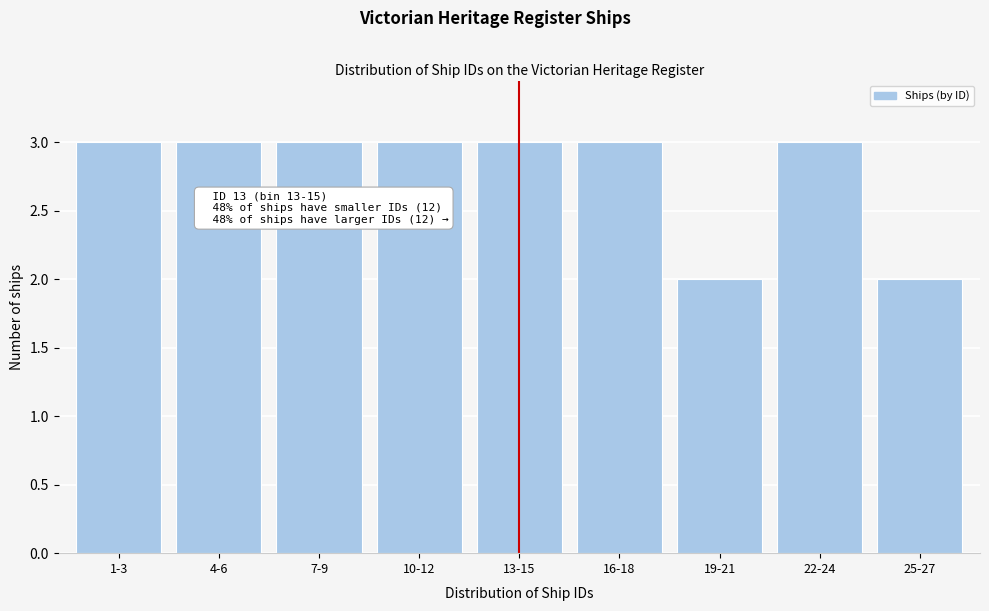

Reading left to right, transcribe all the data shown in this chart.

3	3	3	3	3	3	2	3	2